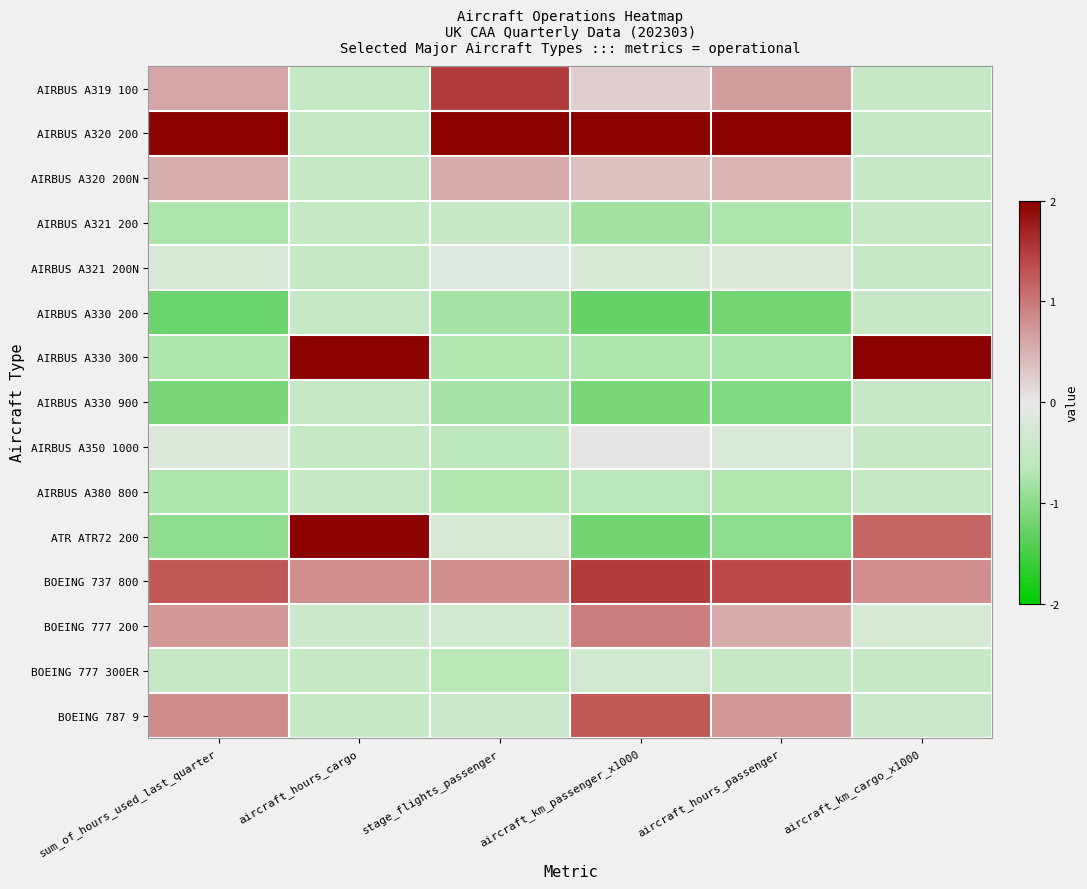

What is the spread (max minus min) of values at aircraft_km_cargo_x1000?

3.7